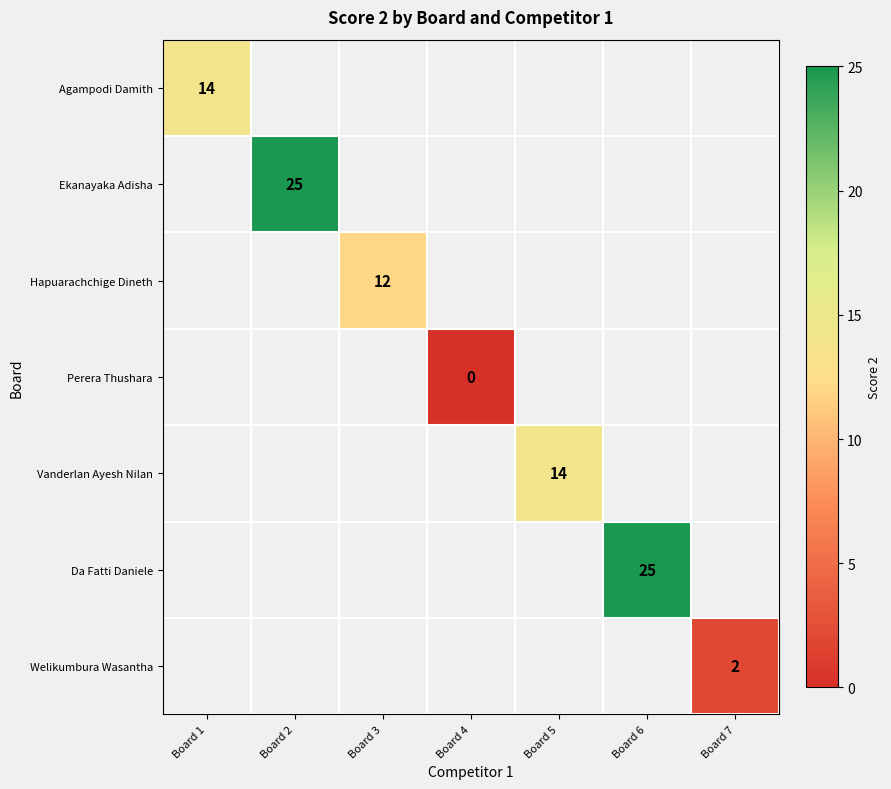

True or false: Agampodi Damith has a value of 14 at Board 1.

True